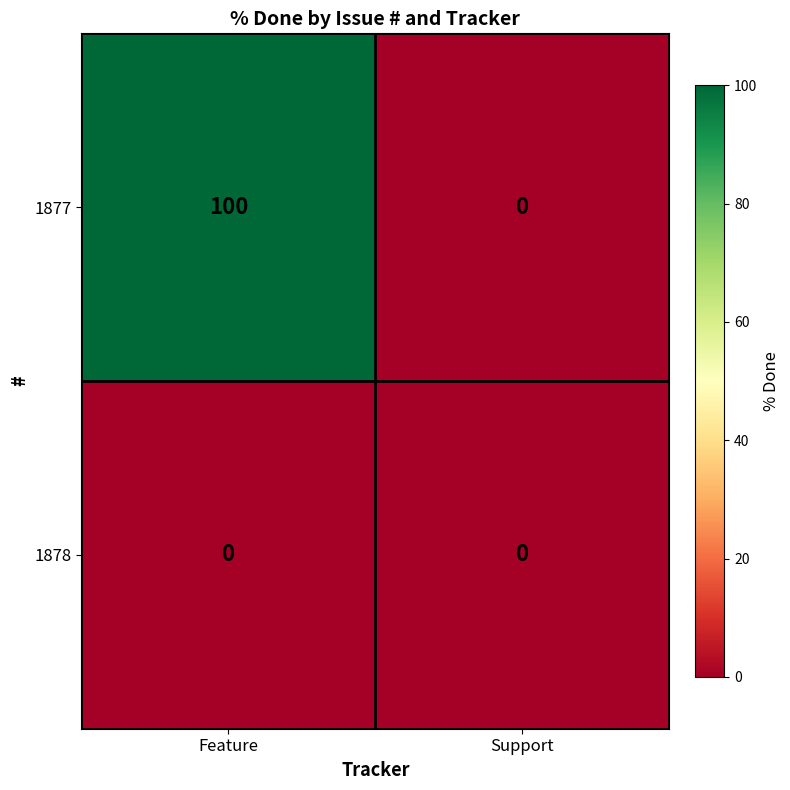

Rank the series at Feature from lowest to highest value.

1878, 1877